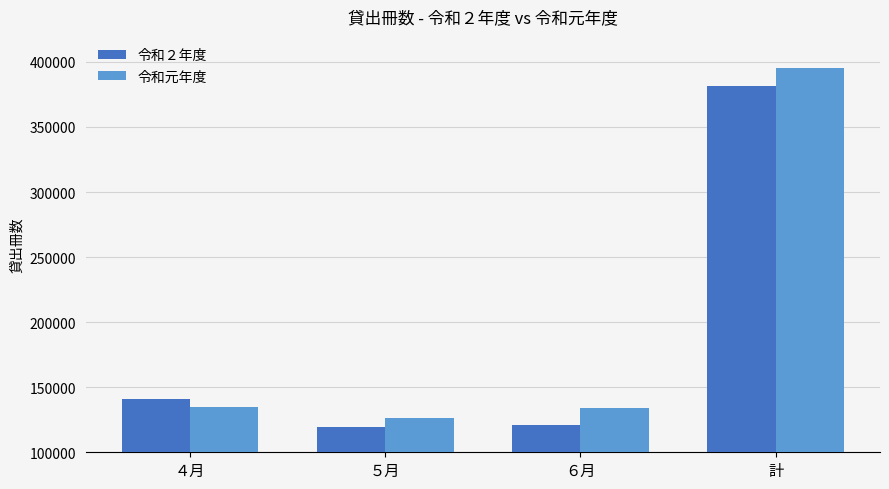

List the series in order of their peak value, highest first.

令和元年度, 令和２年度